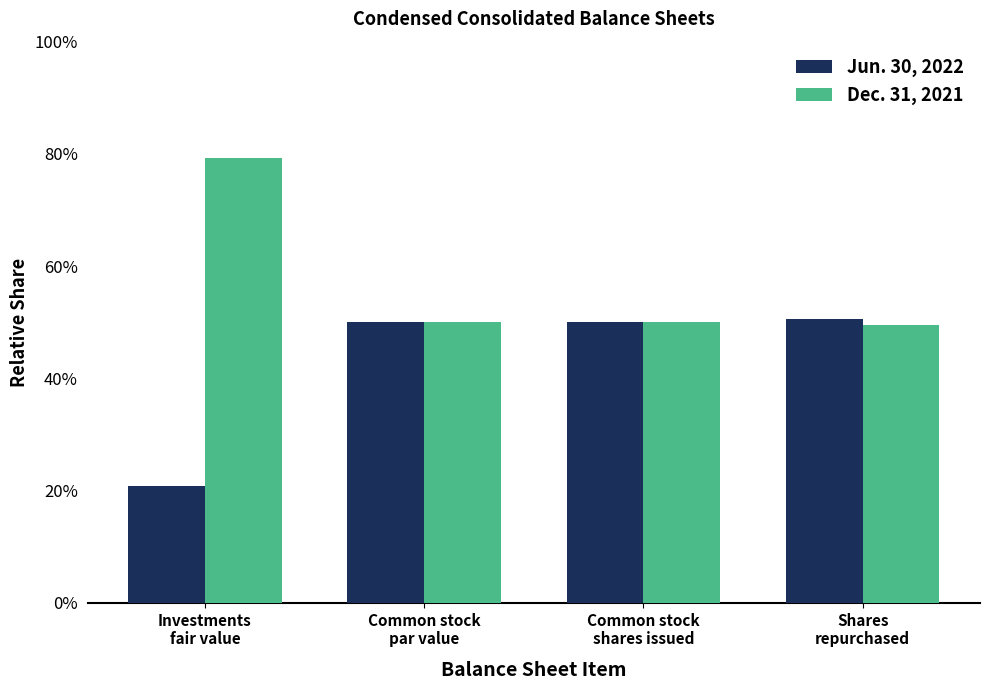

Does the chart contain stacked bars?

No